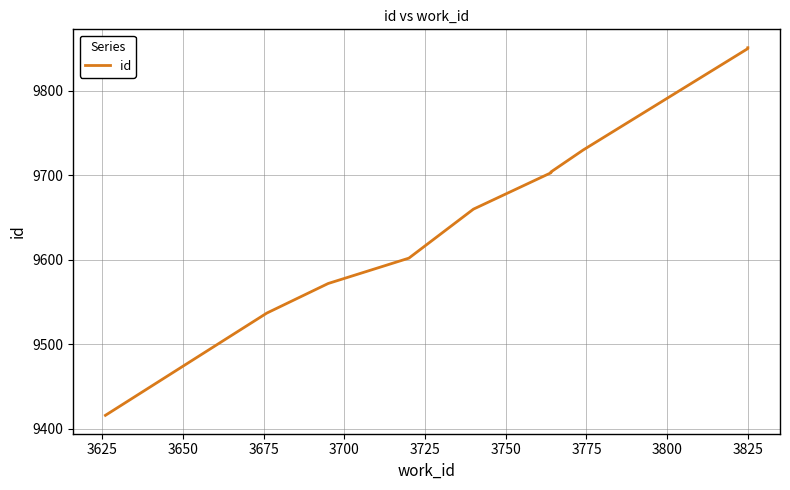

Is this an area chart (filled region under the line)?

No